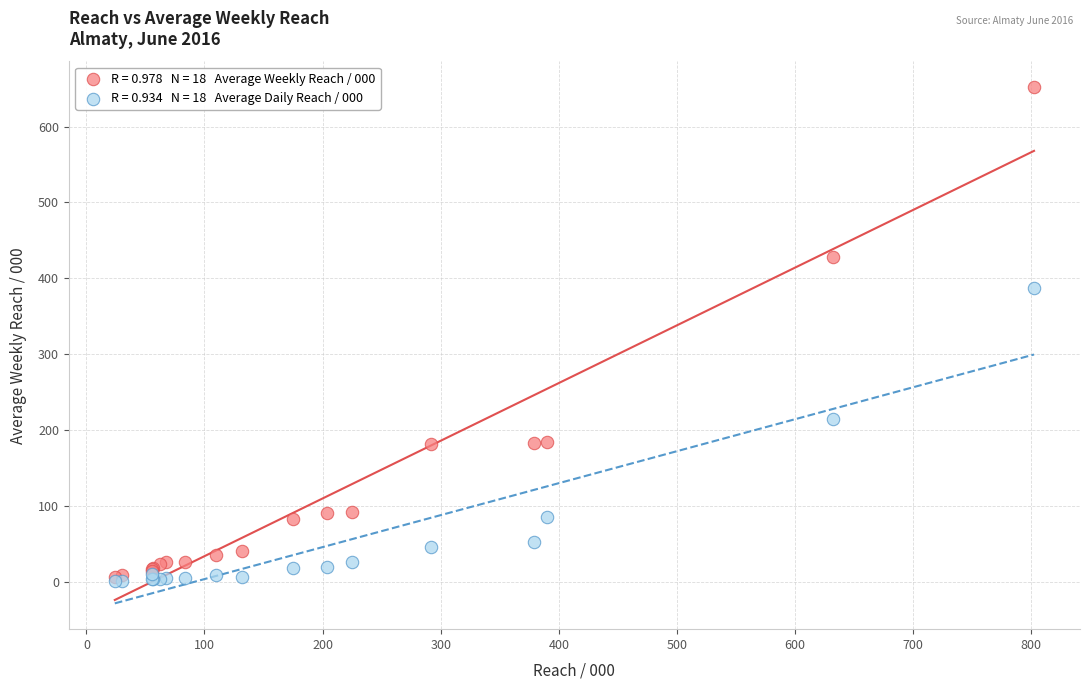

Across all series, what Y value is closest to 326?

386.9